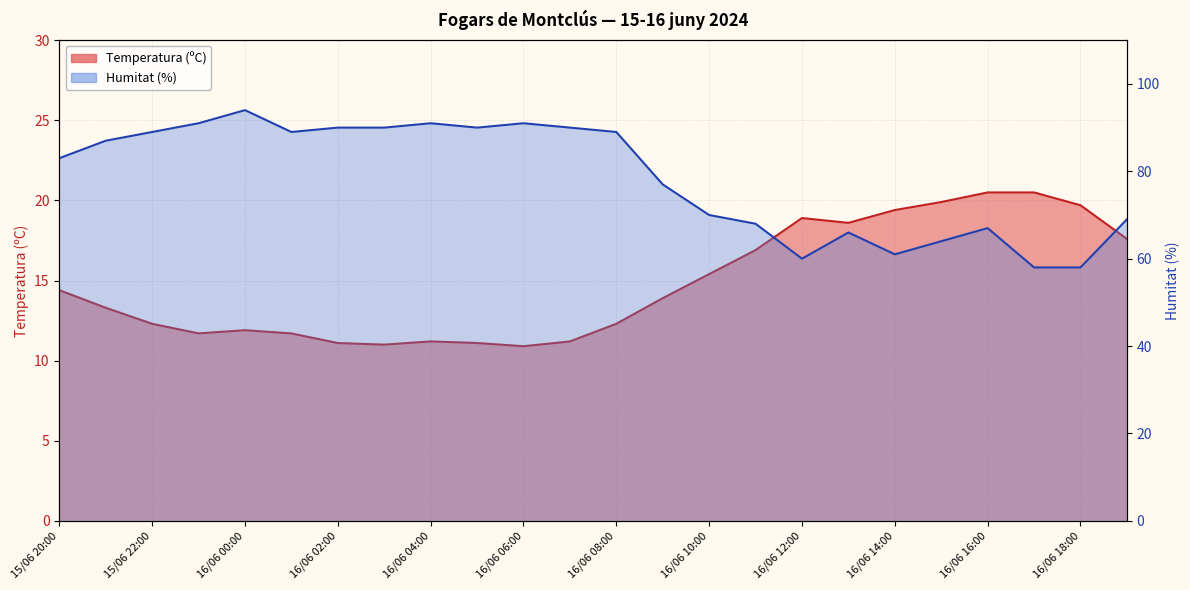

Where does the Temperatura (ºC) series first go above 13?

15/06 20:00